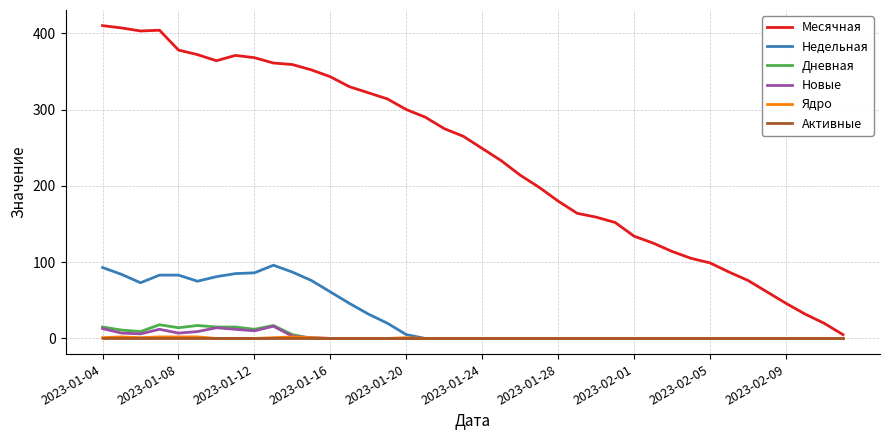

Which series has the largest total across all categories?

Месячная